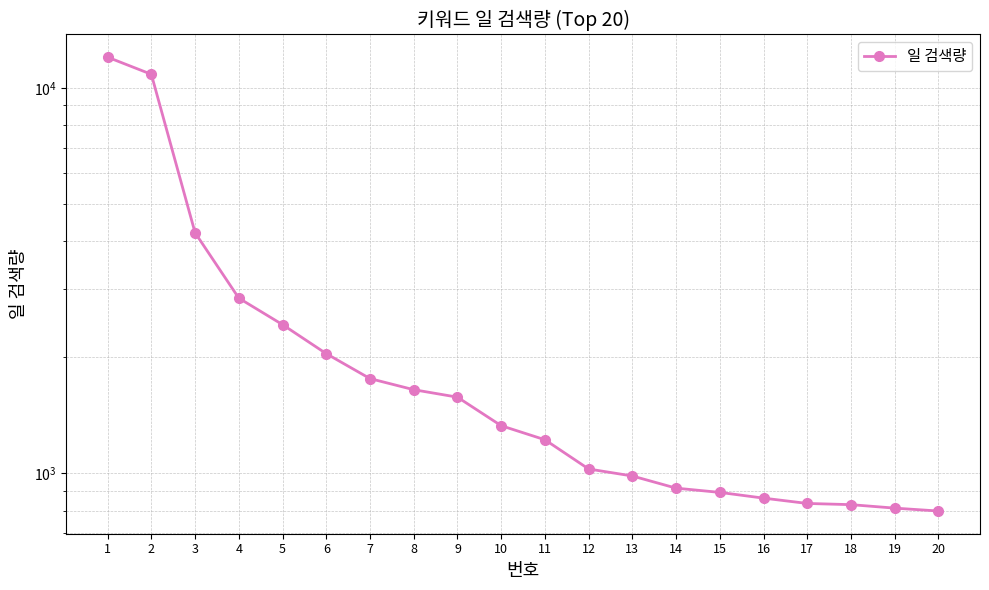

What is the value of the 7th point from the left?

1762